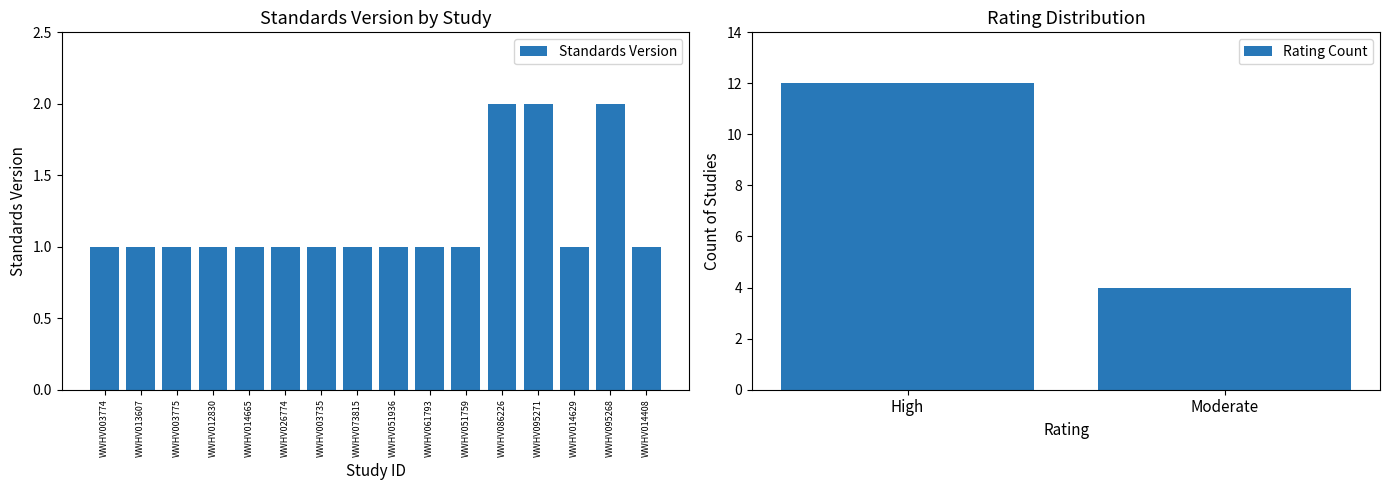

List the labels in order of value, largest first.

WWHV086226, WWHV095271, WWHV095268, WWHV003774, WWHV013607, WWHV003775, WWHV012830, WWHV014665, WWHV026774, WWHV003735, WWHV073815, WWHV051936, WWHV061793, WWHV051759, WWHV014629, WWHV014408